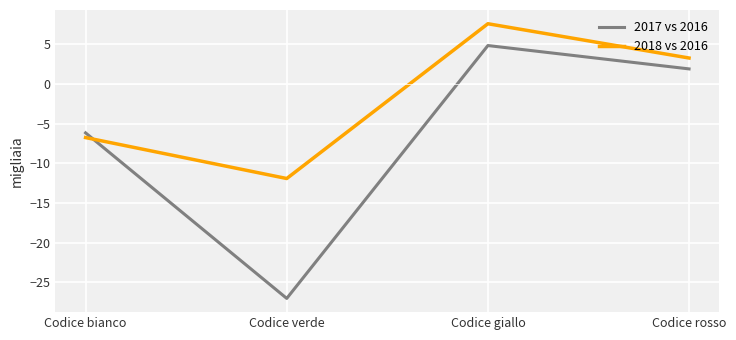

How many categories are shown in the chart?

4